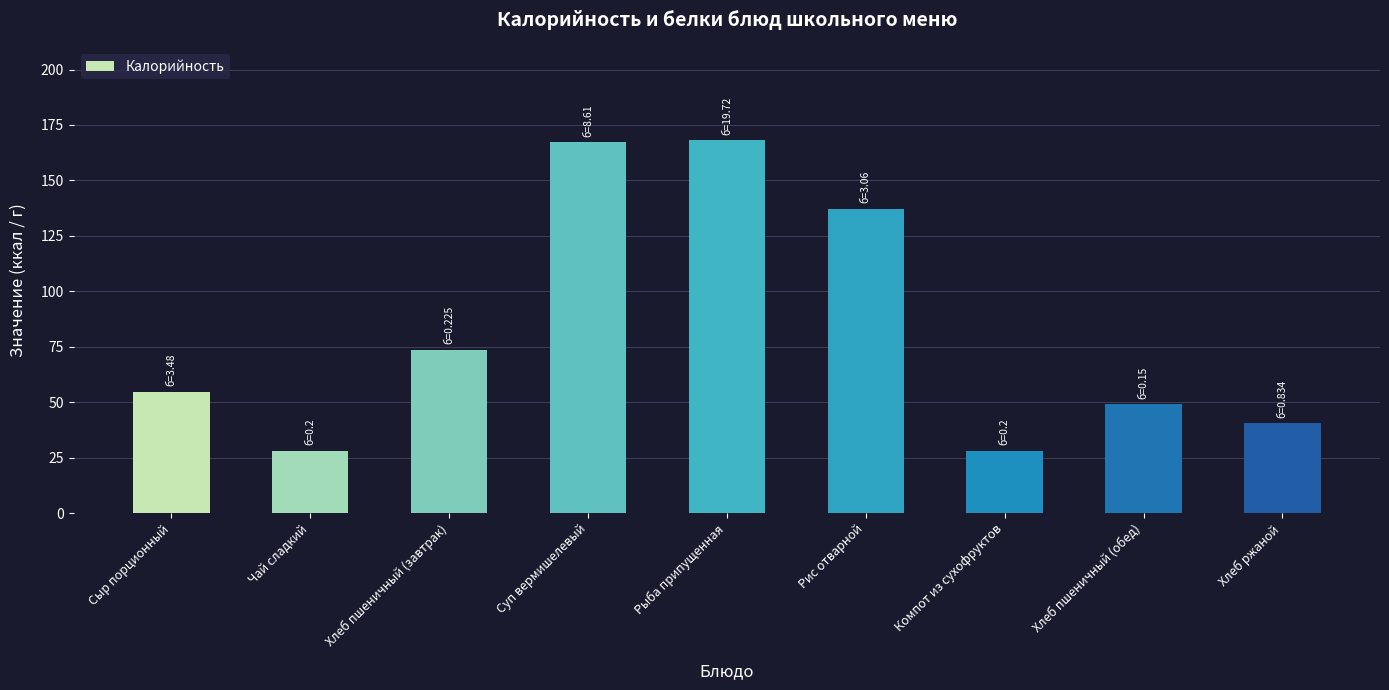

What is the greatest value displayed?

168.2